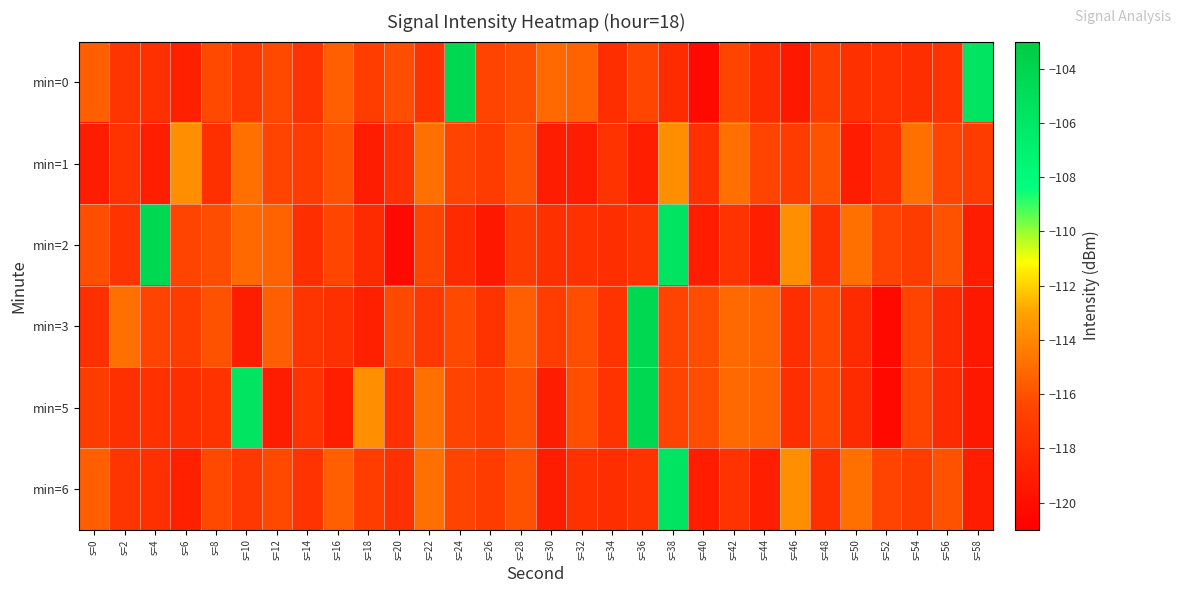

Reading left to right, extract all data points from this chart.

min=0: s=0=-115.5	s=2=-117.5	s=4=-117.8	s=6=-118.8	s=8=-116.4	s=10=-117.4	s=12=-116.3	s=14=-117.6	s=16=-115.5	s=18=-117.0	s=20=-116.1	s=22=-117.6	s=24=-104.4	s=26=-116.6	s=28=-116.2	s=30=-115.1	s=32=-115.3	s=34=-117.9	s=36=-116.4	s=38=-118.2	s=40=-120.3	s=42=-116.5	s=44=-118.2	s=46=-119.4	s=48=-117.1	s=50=-117.8	s=52=-117.8	s=54=-117.9	s=56=-117.6	s=58=-105.6
min=1: s=0=-119.1	s=2=-117.6	s=4=-119.0	s=6=-113.7	s=8=-117.8	s=10=-114.9	s=12=-116.6	s=14=-117.1	s=16=-116.0	s=18=-119.0	s=20=-117.8	s=22=-114.9	s=24=-116.6	s=26=-117.1	s=28=-116.0	s=30=-119.0	s=32=-119.1	s=34=-117.6	s=36=-119.0	s=38=-113.7	s=40=-117.8	s=42=-114.9	s=44=-116.6	s=46=-117.1	s=48=-116.0	s=50=-119.0	s=52=-117.8	s=54=-114.9	s=56=-116.6	s=58=-117.1
min=2: s=0=-116.1	s=2=-117.6	s=4=-104.4	s=6=-116.6	s=8=-116.2	s=10=-115.1	s=12=-115.3	s=14=-117.9	s=16=-116.4	s=18=-118.2	s=20=-120.3	s=22=-116.5	s=24=-118.2	s=26=-119.4	s=28=-117.1	s=30=-117.8	s=32=-117.8	s=34=-117.9	s=36=-117.6	s=38=-105.6	s=40=-119.1	s=42=-117.6	s=44=-119.0	s=46=-113.7	s=48=-117.8	s=50=-114.9	s=52=-116.6	s=54=-117.1	s=56=-116.0	s=58=-119.0
min=3: s=0=-117.8	s=2=-114.9	s=4=-116.6	s=6=-117.1	s=8=-116.0	s=10=-119.0	s=12=-115.5	s=14=-117.5	s=16=-117.8	s=18=-118.8	s=20=-116.4	s=22=-117.4	s=24=-116.3	s=26=-117.6	s=28=-115.5	s=30=-117.0	s=32=-116.1	s=34=-117.6	s=36=-104.4	s=38=-116.6	s=40=-116.2	s=42=-115.1	s=44=-115.3	s=46=-117.9	s=48=-116.4	s=50=-118.2	s=52=-120.3	s=54=-116.5	s=56=-118.2	s=58=-119.4
min=5: s=0=-117.1	s=2=-117.8	s=4=-117.8	s=6=-117.9	s=8=-117.6	s=10=-105.6	s=12=-119.1	s=14=-117.6	s=16=-119.0	s=18=-113.7	s=20=-117.8	s=22=-114.9	s=24=-116.6	s=26=-117.1	s=28=-116.0	s=30=-119.0	s=32=-116.1	s=34=-117.6	s=36=-104.4	s=38=-116.6	s=40=-116.2	s=42=-115.1	s=44=-115.3	s=46=-117.9	s=48=-116.4	s=50=-118.2	s=52=-120.3	s=54=-116.5	s=56=-118.2	s=58=-119.4
min=6: s=0=-115.5	s=2=-117.5	s=4=-117.8	s=6=-118.8	s=8=-116.4	s=10=-117.4	s=12=-116.3	s=14=-117.6	s=16=-115.5	s=18=-117.0	s=20=-117.8	s=22=-114.9	s=24=-116.6	s=26=-117.1	s=28=-116.0	s=30=-119.0	s=32=-117.8	s=34=-117.9	s=36=-117.6	s=38=-105.6	s=40=-119.1	s=42=-117.6	s=44=-119.0	s=46=-113.7	s=48=-117.8	s=50=-114.9	s=52=-116.6	s=54=-117.1	s=56=-116.0	s=58=-119.0